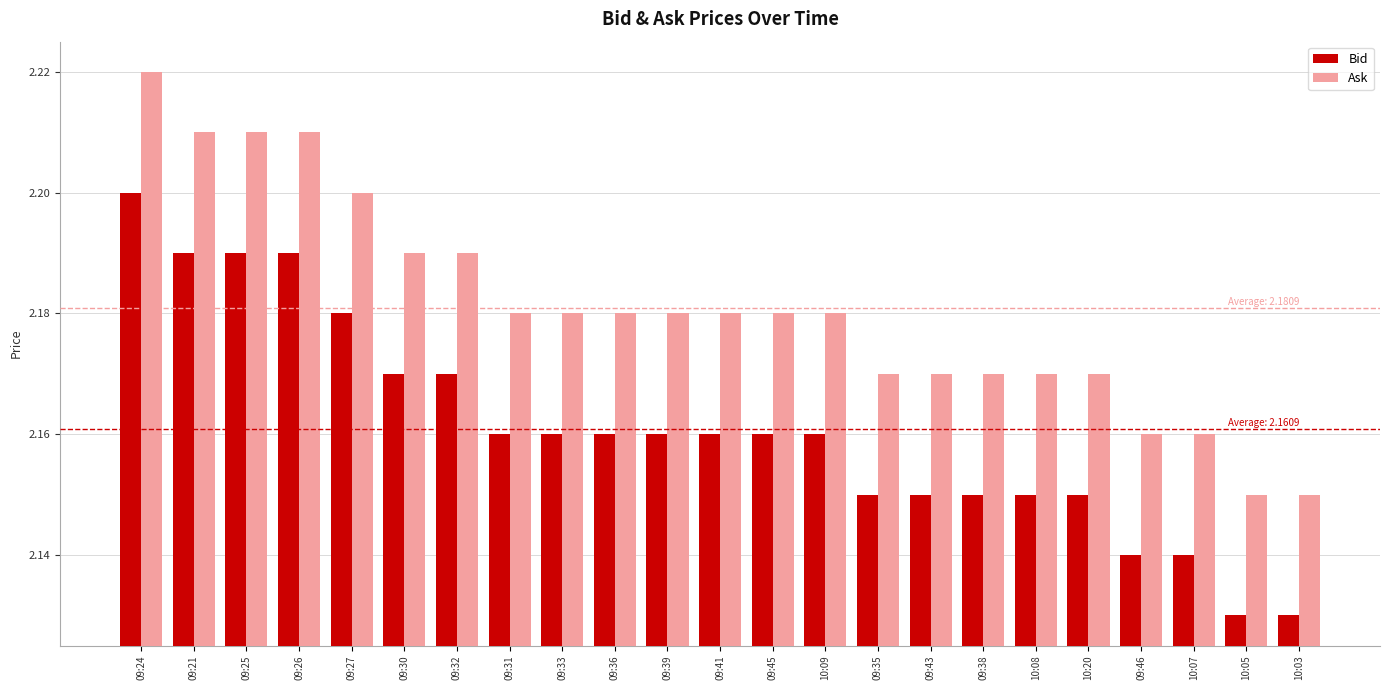

Is the value of Bid at 10:08 greater than the value of Ask at 09:31?

No